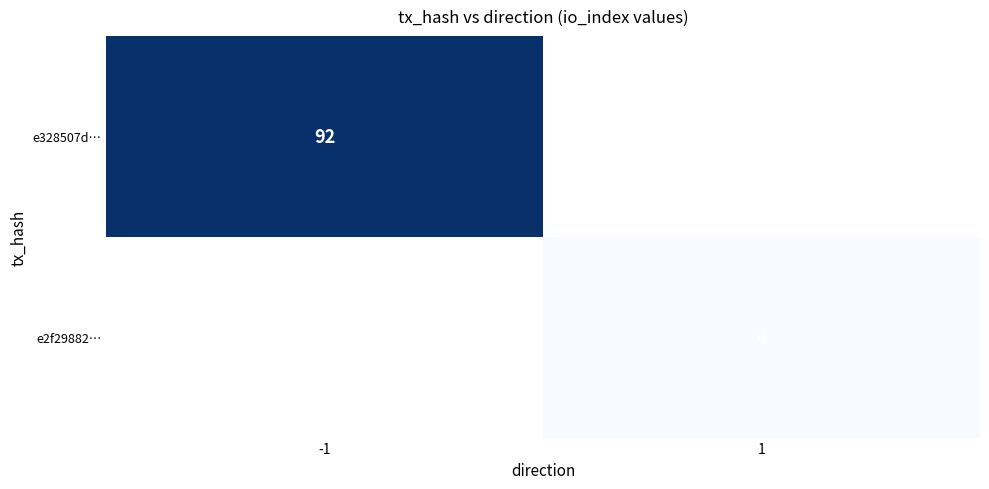

The e328507d… series shows 92 at -1. True or false?

True